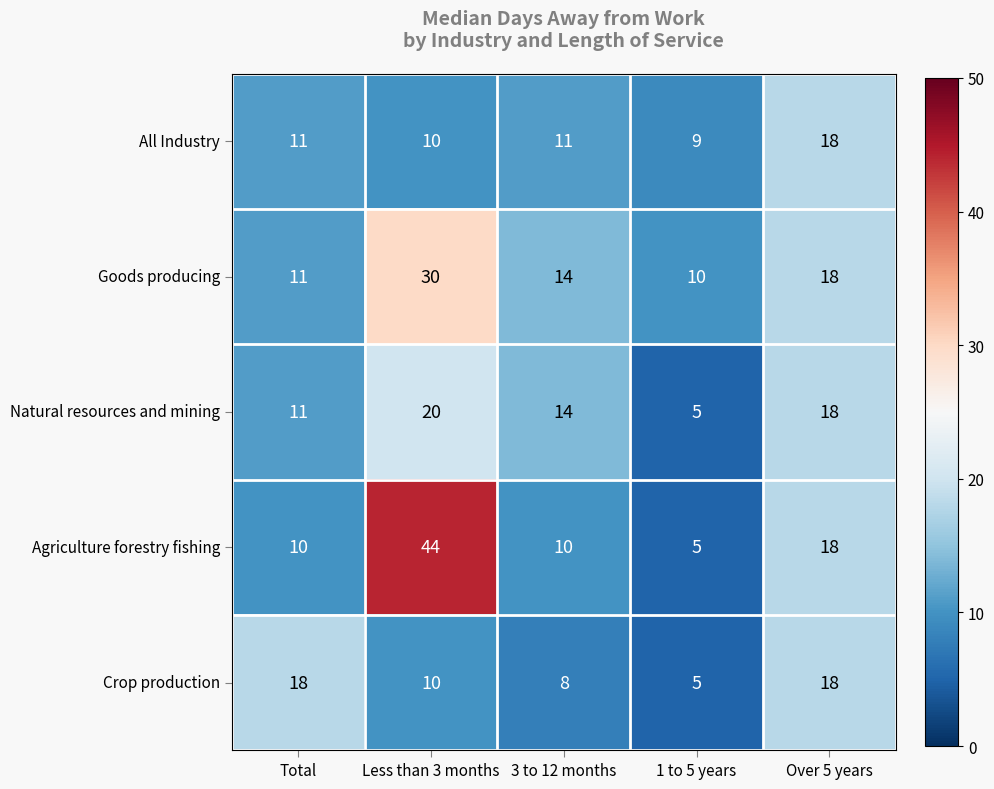

Which series has the largest total across all categories?

Agriculture forestry fishing